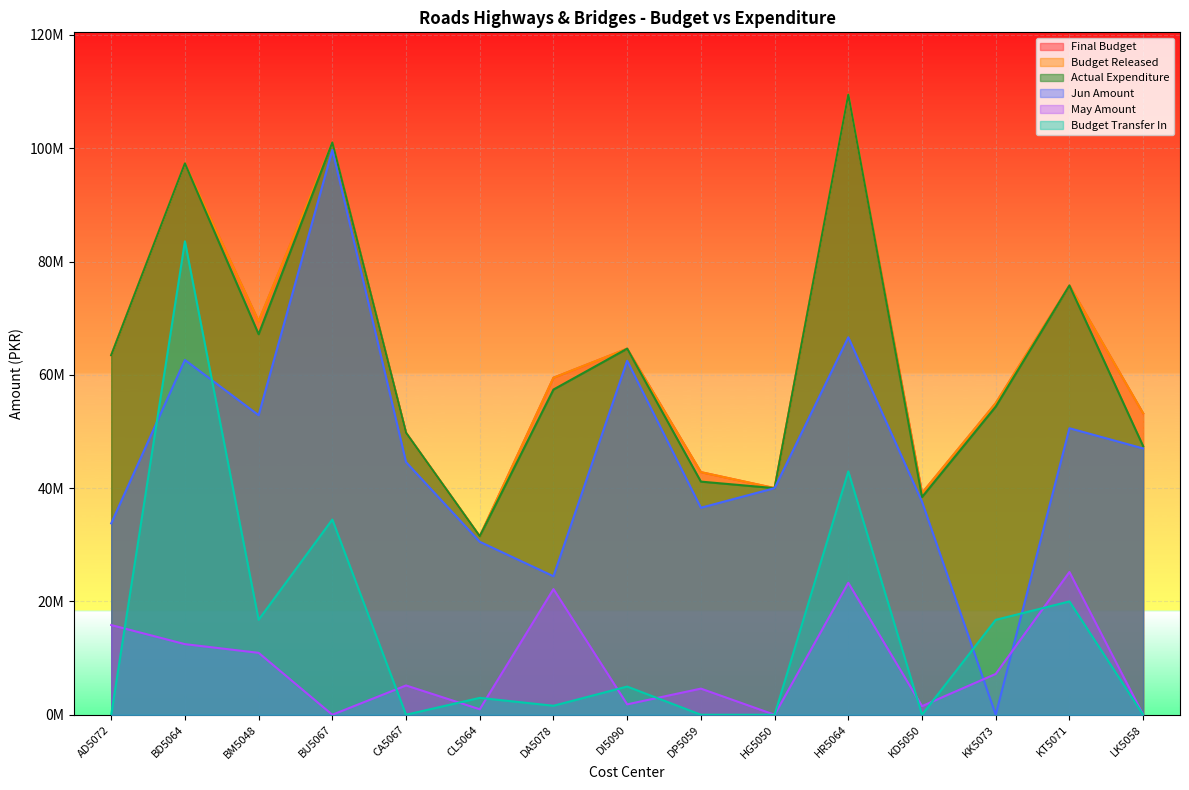

Read the May Amount value at AD5072, to the nearest 100.

15835000